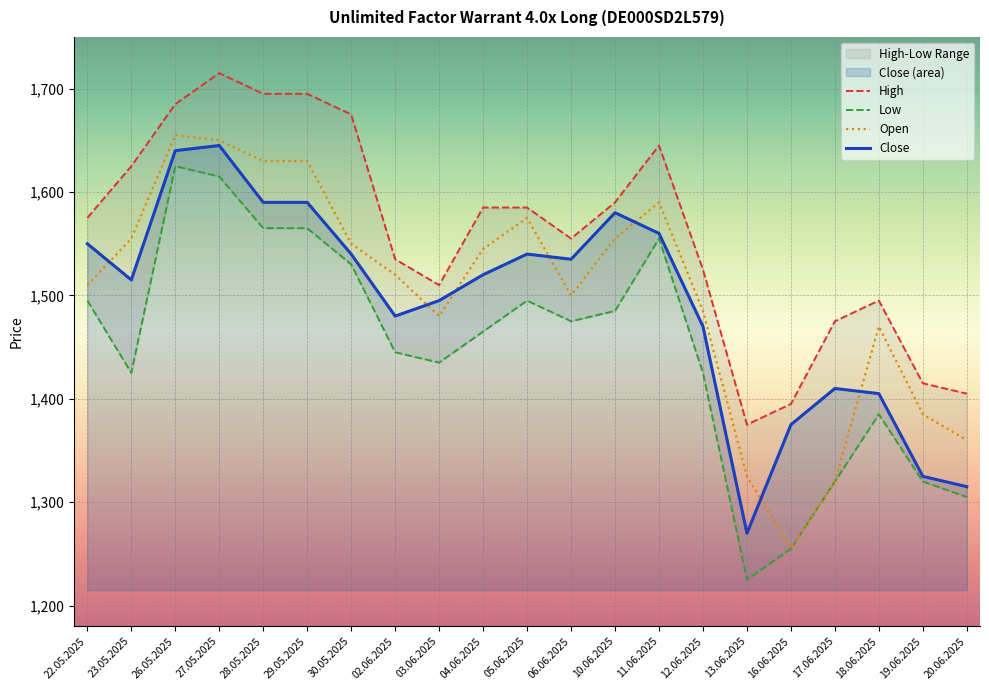

True or false: Close and High intersect in this chart.

False